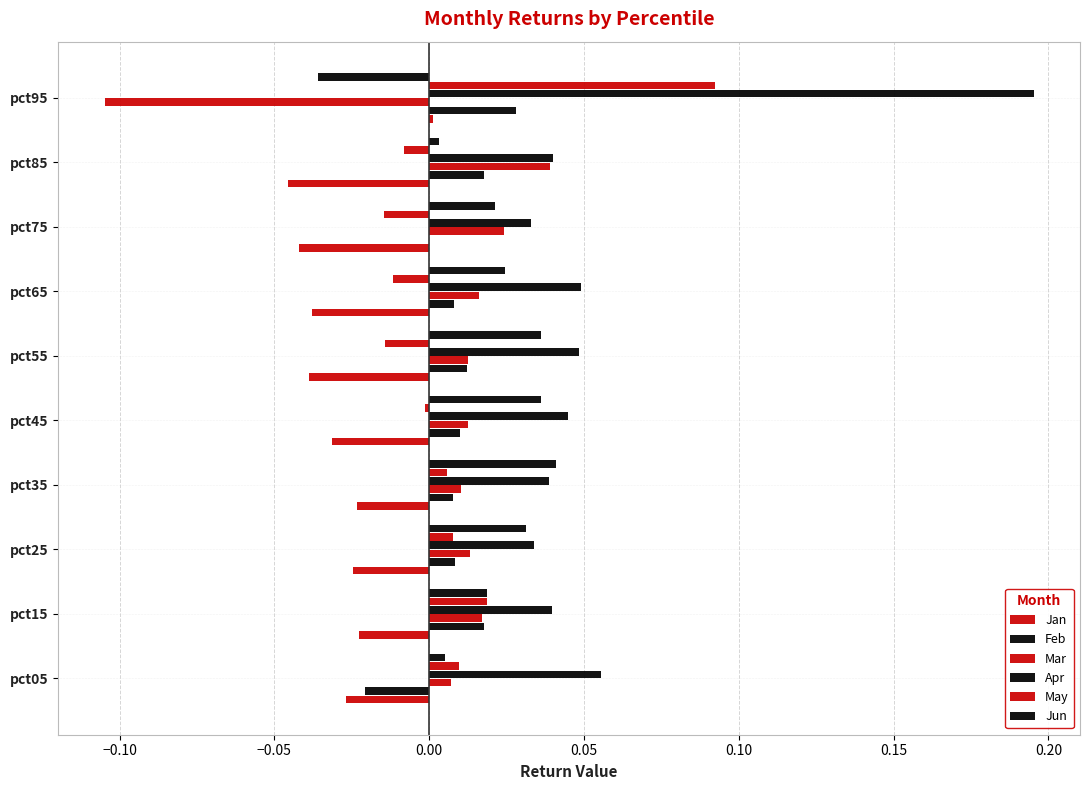

Reading right to left, transcribe all the data shown in this chart.

Jan: 0.0	-0.0	-0.0	-0.0	-0.0	-0.0	-0.0	-0.0	-0.0	-0.0
Feb: 0.0	0.0	-0.0	0.0	0.0	0.0	0.0	0.0	0.0	-0.0
Mar: -0.1	0.0	0.0	0.0	0.0	0.0	0.0	0.0	0.0	0.0
Apr: 0.2	0.0	0.0	0.0	0.0	0.0	0.0	0.0	0.0	0.1
May: 0.1	-0.0	-0.0	-0.0	-0.0	-0.0	0.0	0.0	0.0	0.0
Jun: -0.0	0.0	0.0	0.0	0.0	0.0	0.0	0.0	0.0	0.0